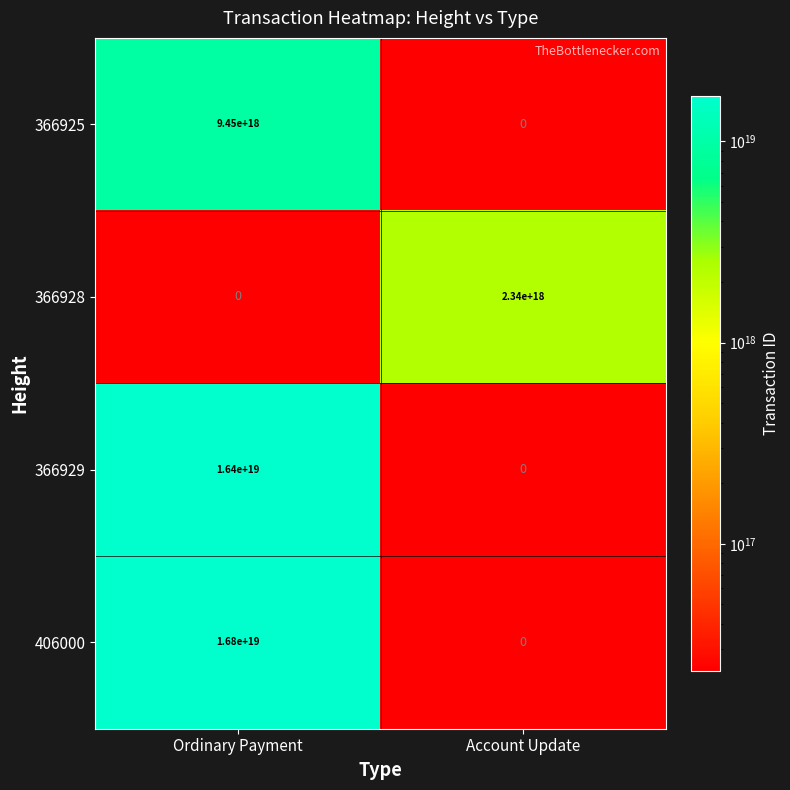

Which series has the largest range (max minus min)?

406000